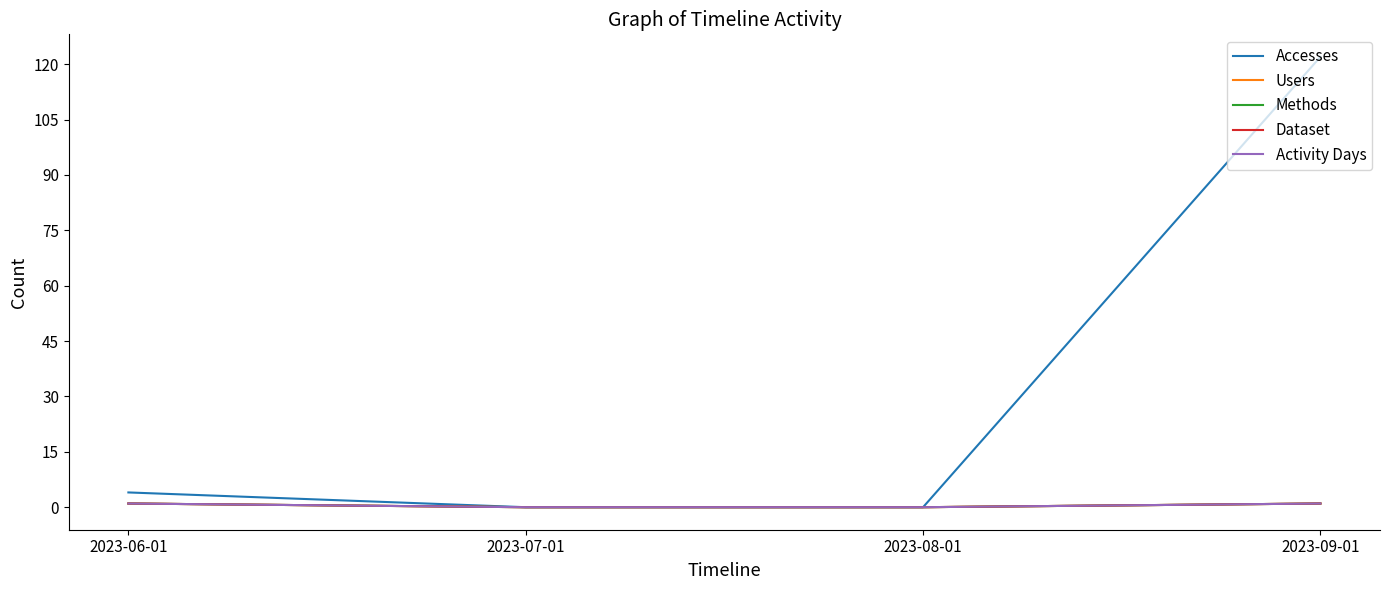

What is the label of the 2nd point from the left?

2023-07-01